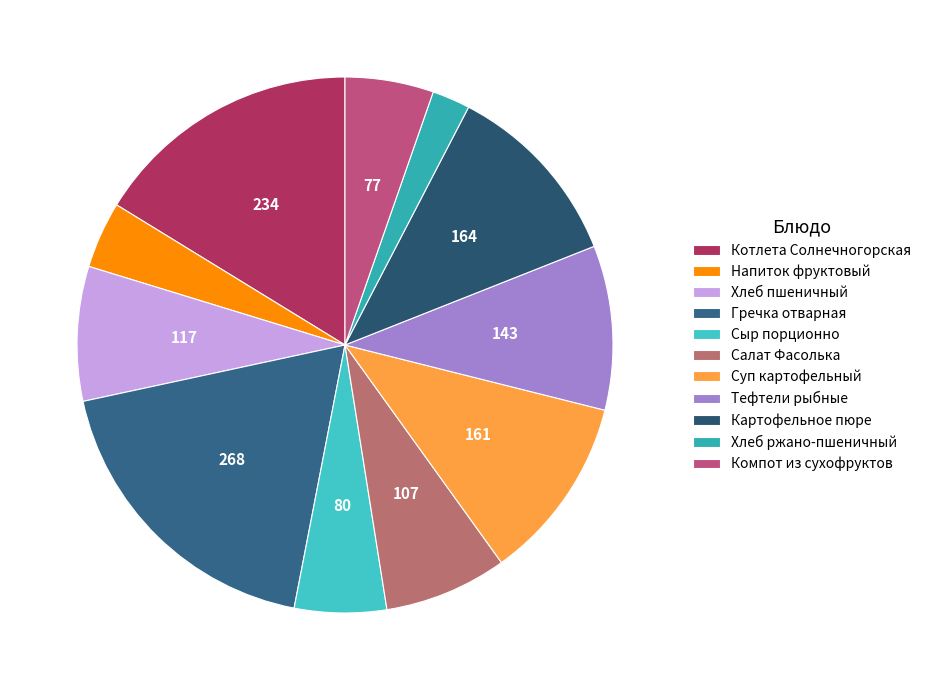

To the nearest percent, what is the difference between the largest and smallest slice percentages?

16%